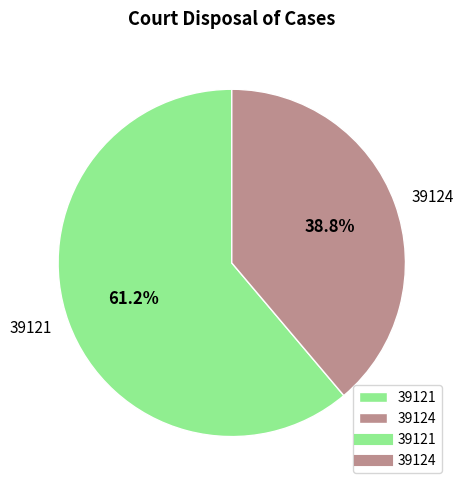

Rank the categories by value from highest to lowest.

39121, 39124